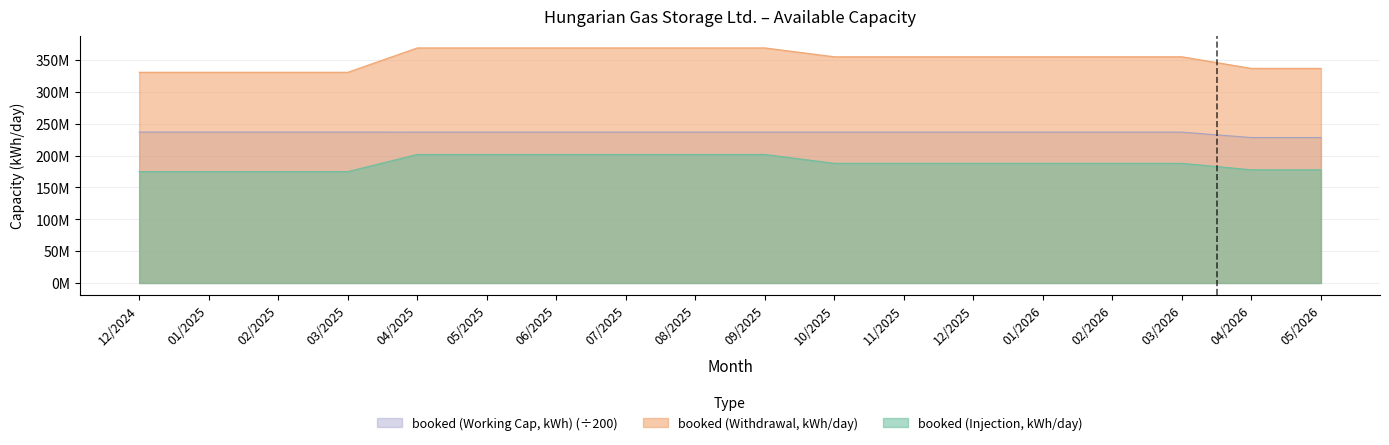

At which category does the chart reach its minimum across all series?

12/2024